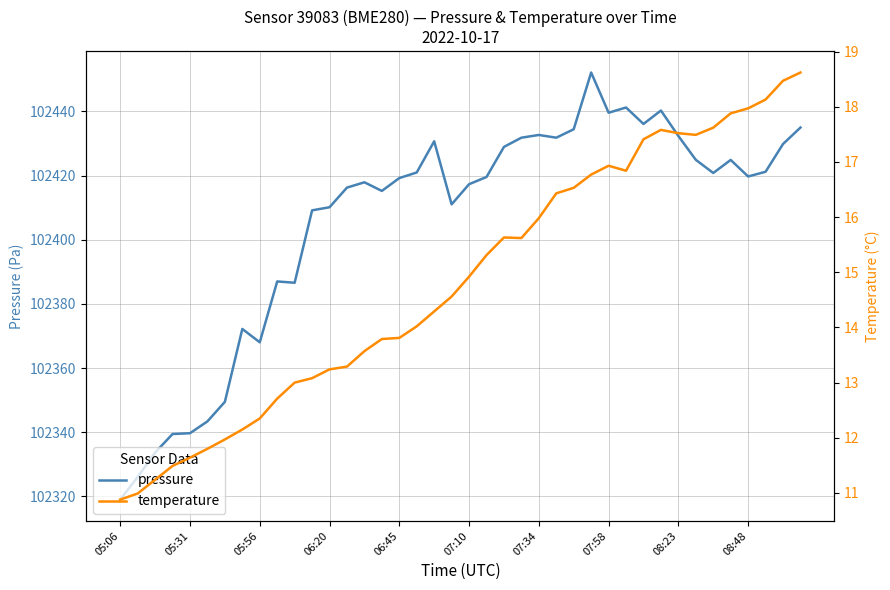

Which series has the widest spread of values?

pressure